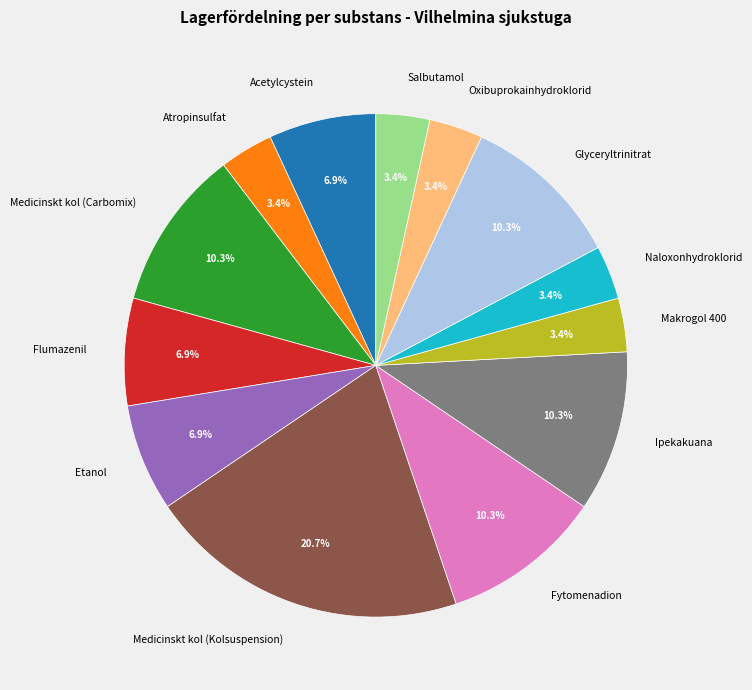

To the nearest percent, what is the difference between the Medicinskt kol (Carbomix) and Naloxonhydroklorid slice percentages?

7%